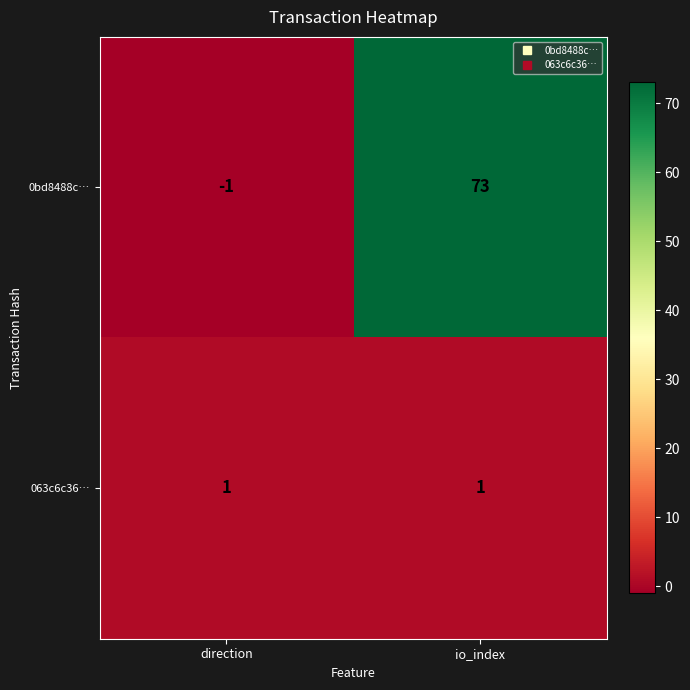

True or false: 0bd8488c… has a value of 123 at io_index.

False